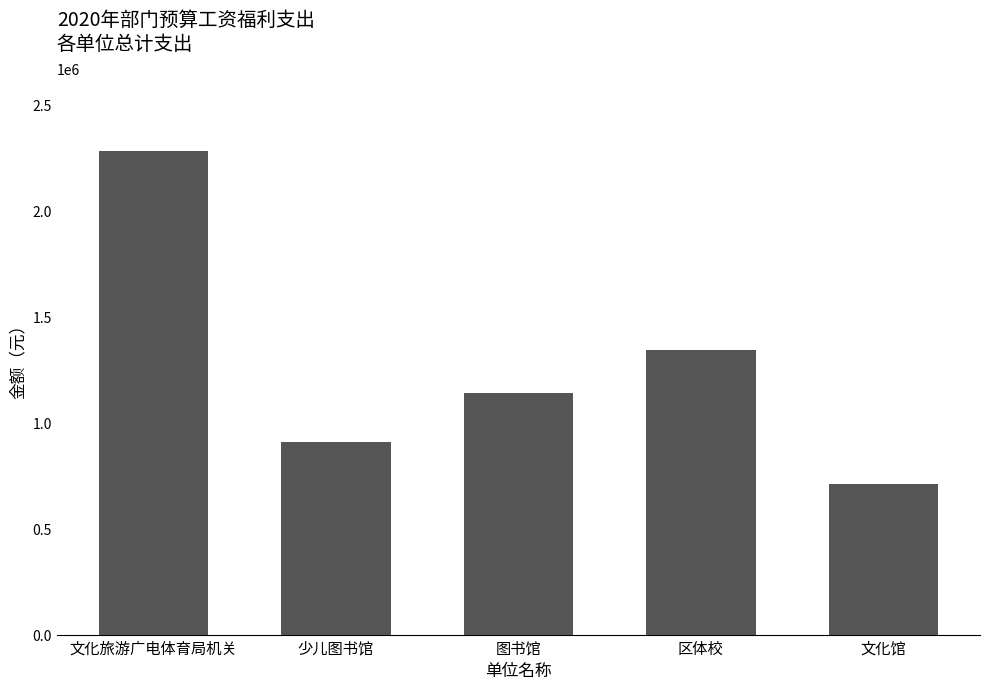

At which category does the chart reach its peak across all series?

文化旅游广电体育局机关